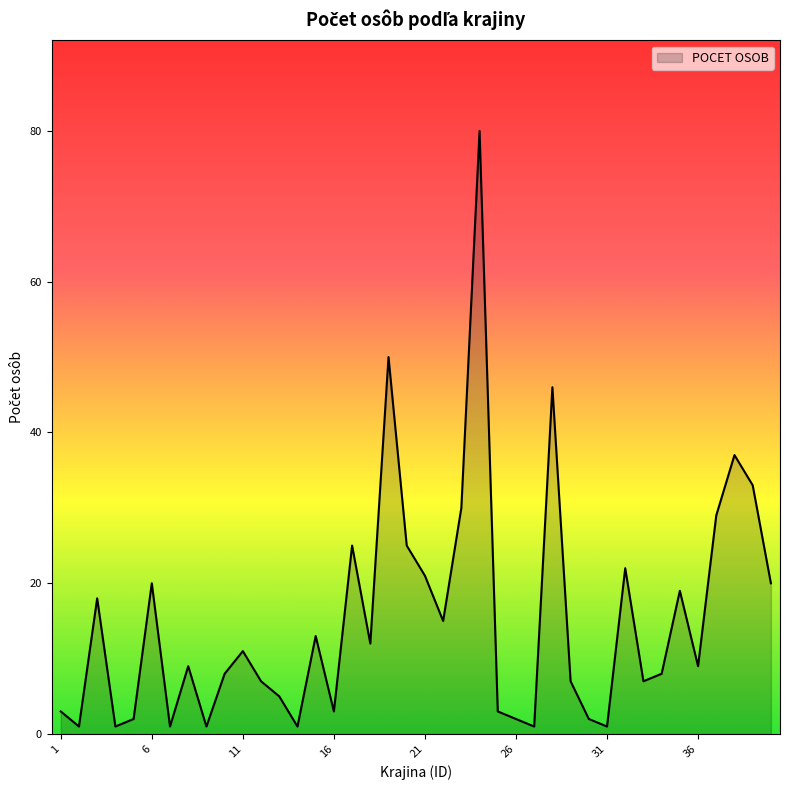

What is the difference between the maximum and minimum values?

79